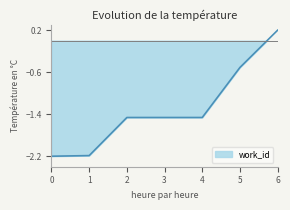

What is the maximum value shown in the chart?

0.2